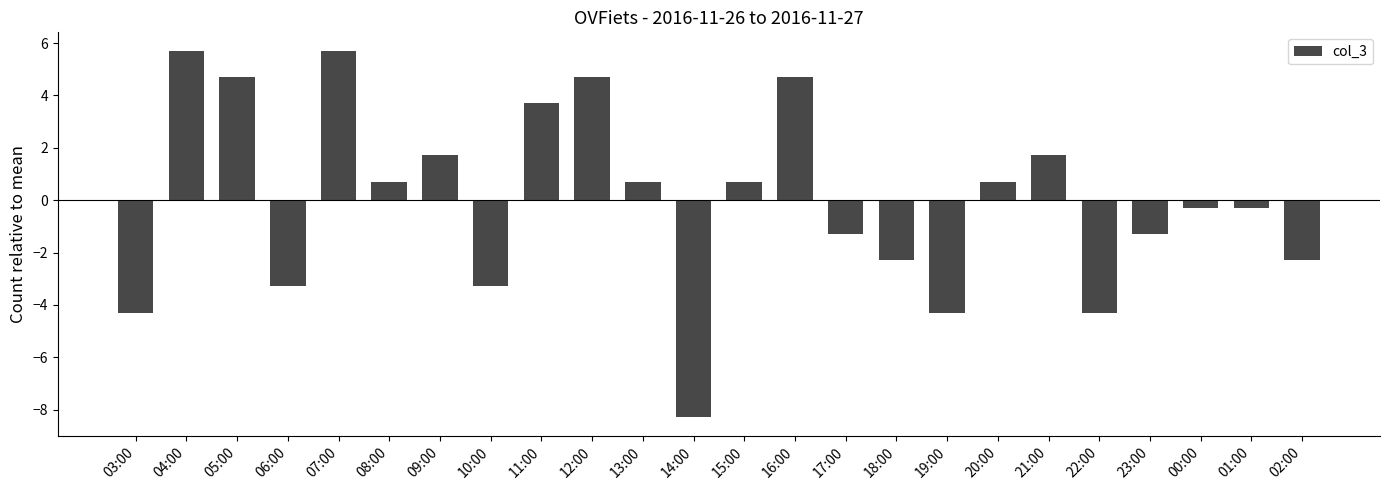

How many positive values are there?

12